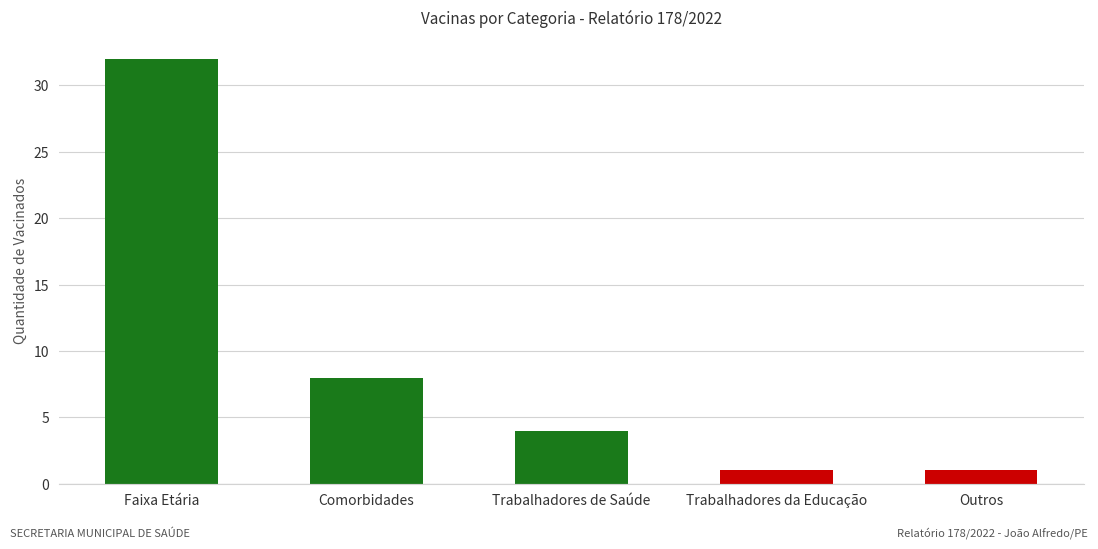

What is the value of the 2nd bar from the left?

8